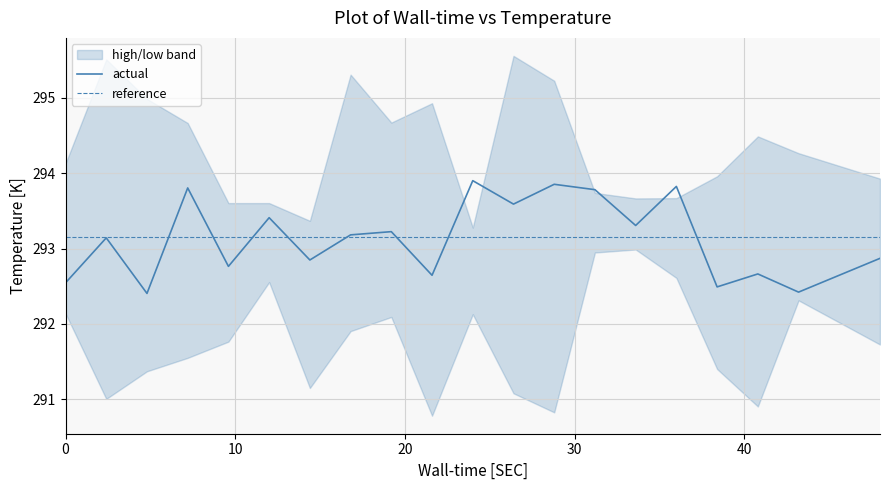

Reading right to left, what are all the values shown in this chart?

actual: 292.9	292.4	292.7	292.5	293.8	293.3	293.8	293.9	293.6	293.9	292.6	293.2	293.2	292.8	293.4	292.8	293.8	292.4	293.1	292.5
reference: 293.1	293.1	293.1	293.1	293.1	293.1	293.1	293.1	293.1	293.1	293.1	293.1	293.1	293.1	293.1	293.1	293.1	293.1	293.1	293.1